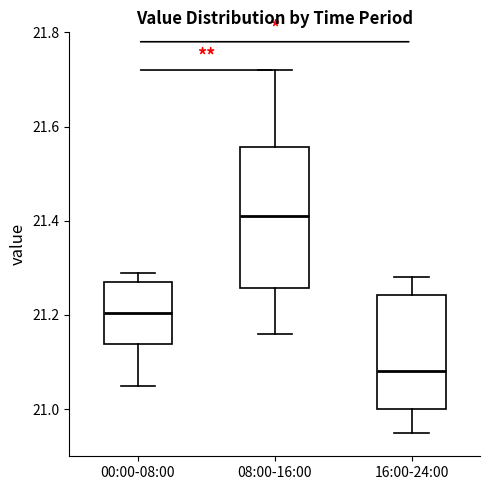

Reading left to right, read every box against the y-axis: the position of its median line, the range the box covers, and the ends of its whiskers. The values are not printed on the chart, so give them approximately, as read against the axis.

00:00-08:00: median 21.20, box 21.14 to 21.28, whiskers 21.06 to 21.30
08:00-16:00: median 21.42, box 21.26 to 21.56, whiskers 21.16 to 21.72
16:00-24:00: median 21.08, box 21.00 to 21.24, whiskers 20.96 to 21.28